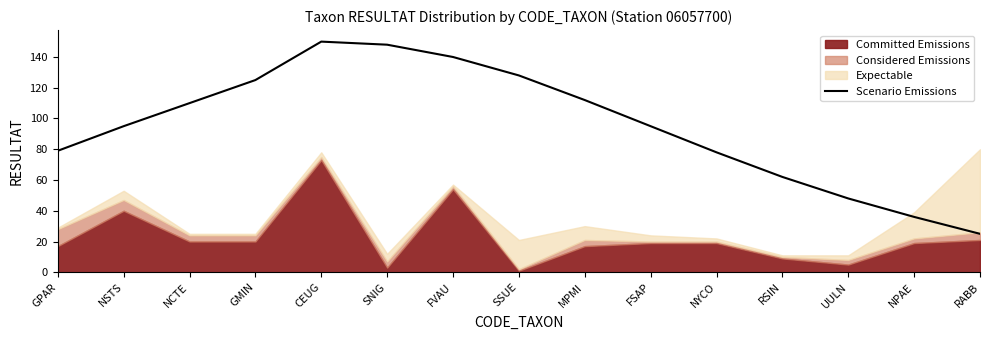

What is the difference between the maximum and second lowest values?

114